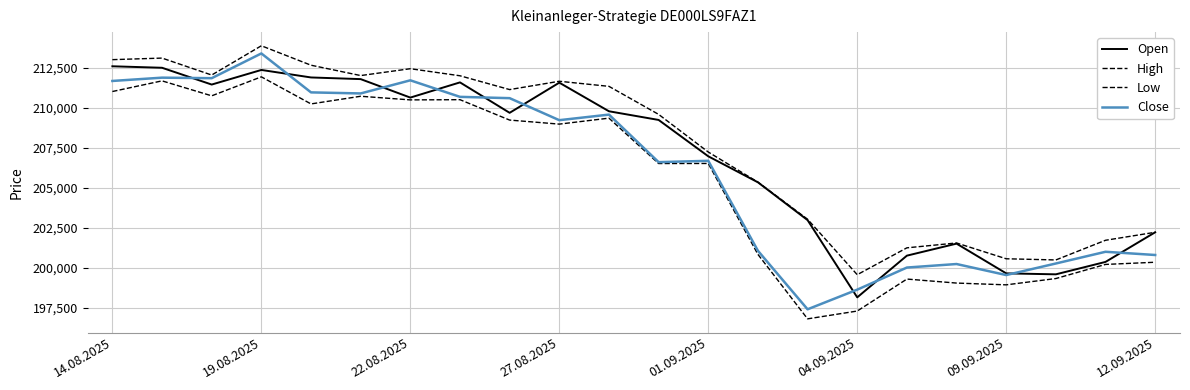

True or false: Close and High cross at least once.

False